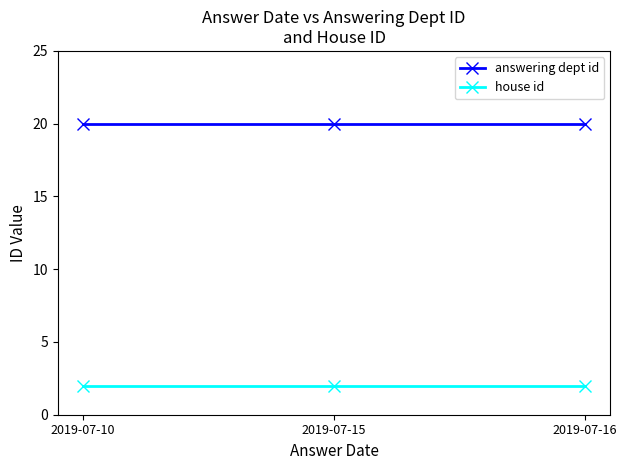

List the series in order of their peak value, lowest first.

house id, answering dept id